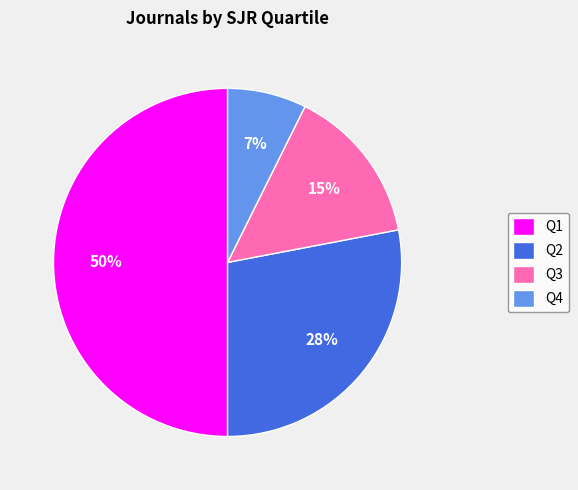

The Q2 slice represents 1% of the pie. True or false?

False